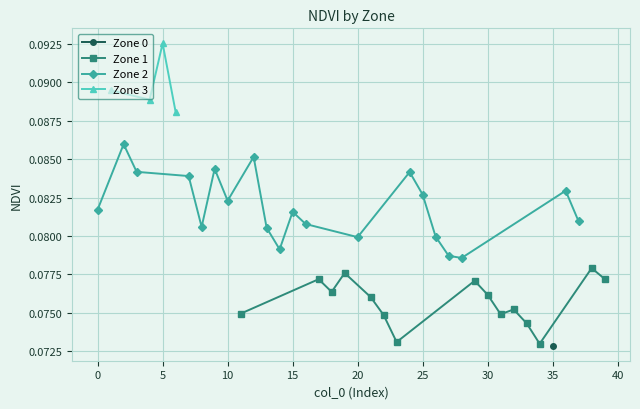

How many Zone 1 values are between 0 and 1?

15